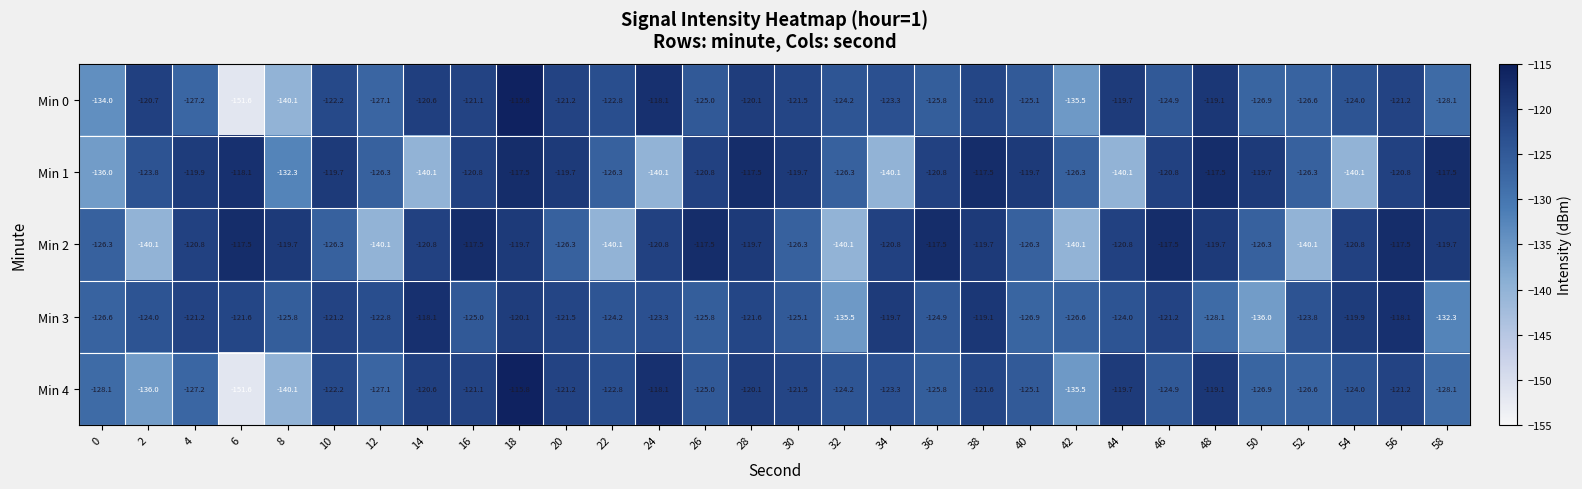

How many data points in Min 4 are less than -124?

15